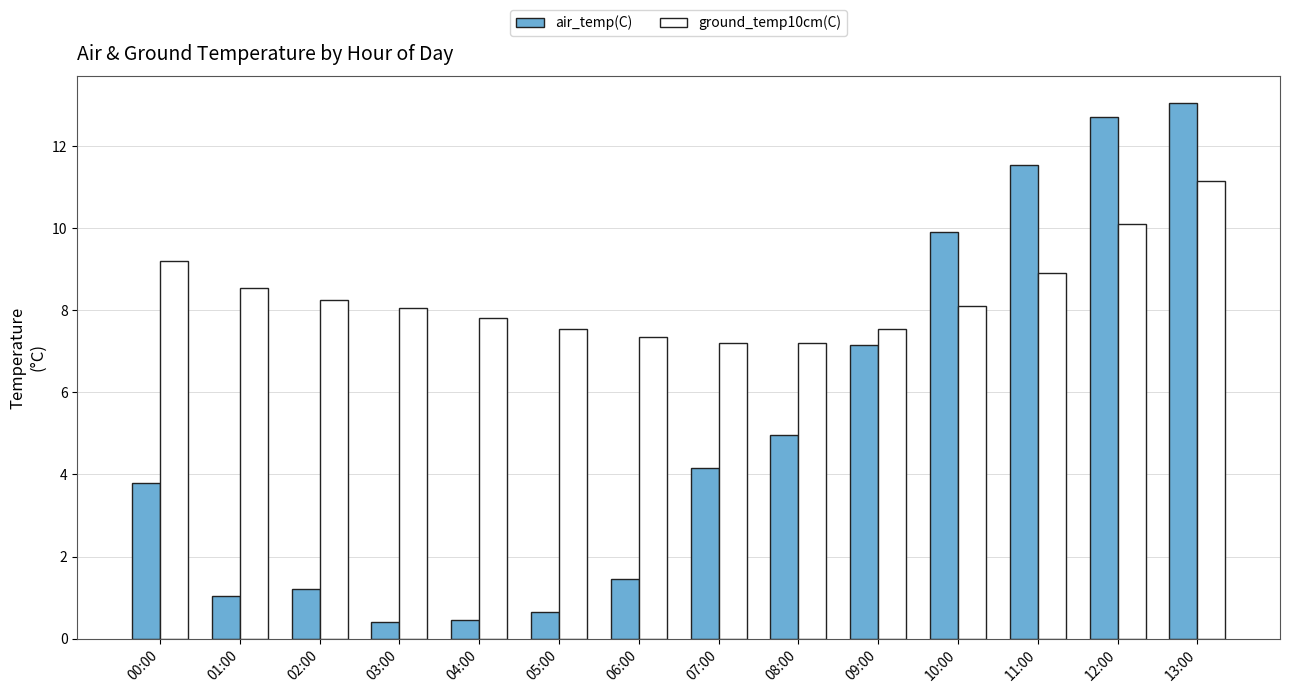

Which series has the largest range (max minus min)?

air_temp(C)